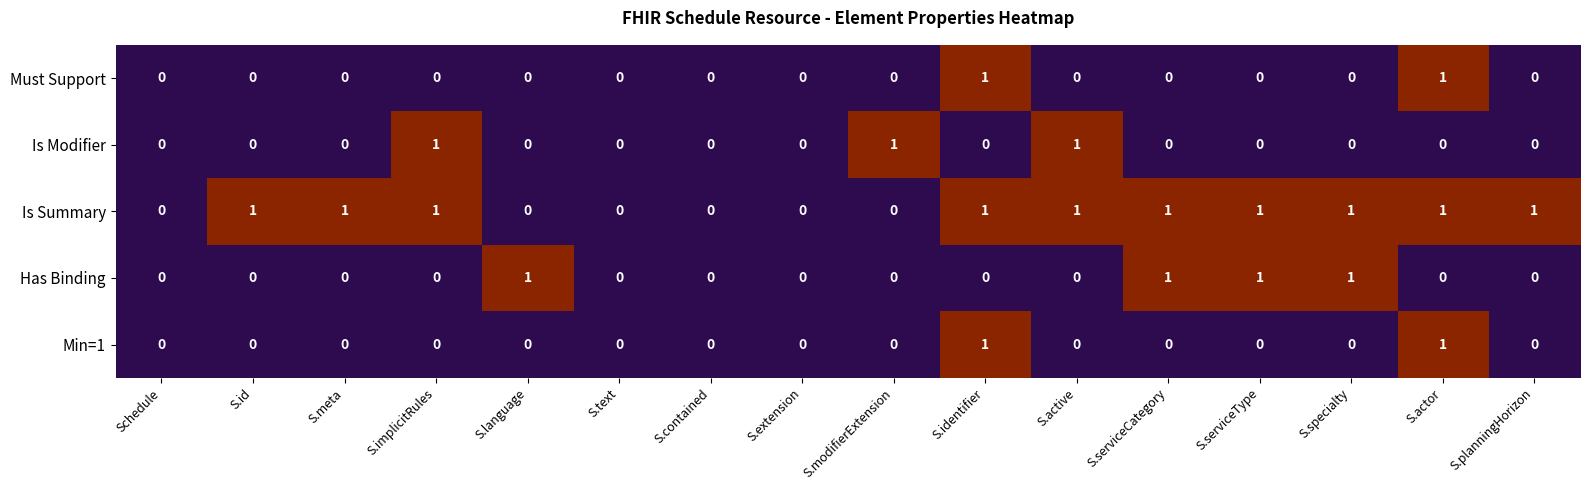

Which series has the largest total across all categories?

Is Summary